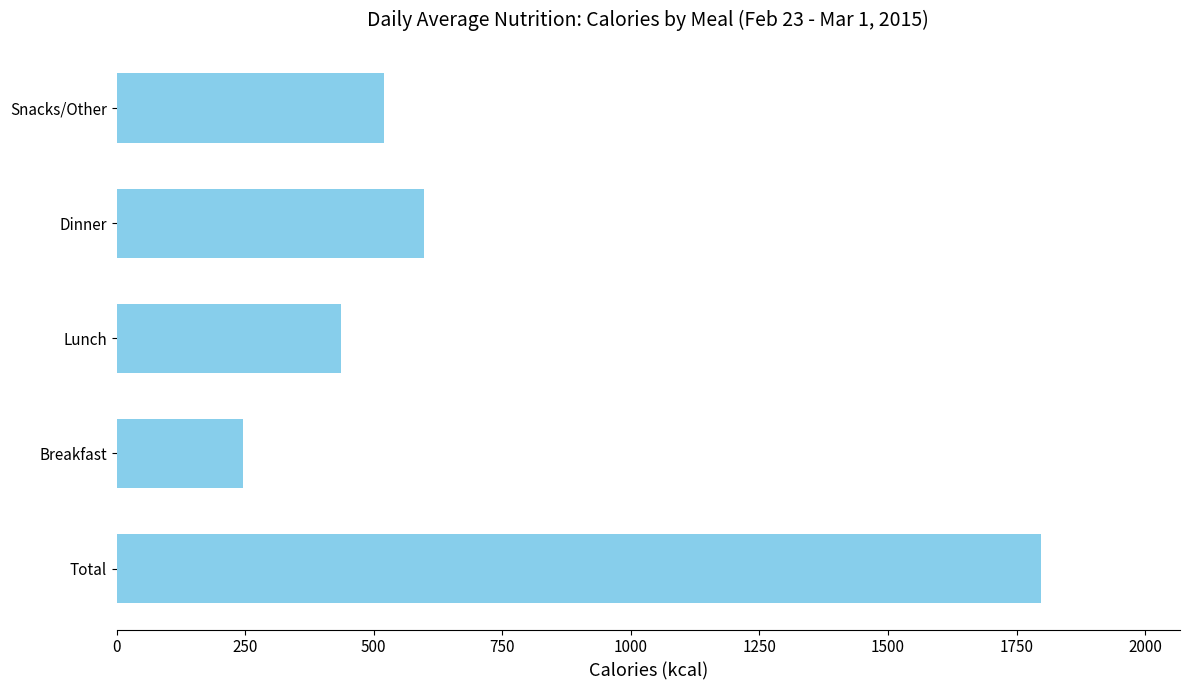

List the labels in order of value, smallest first.

Breakfast, Lunch, Snacks/Other, Dinner, Total